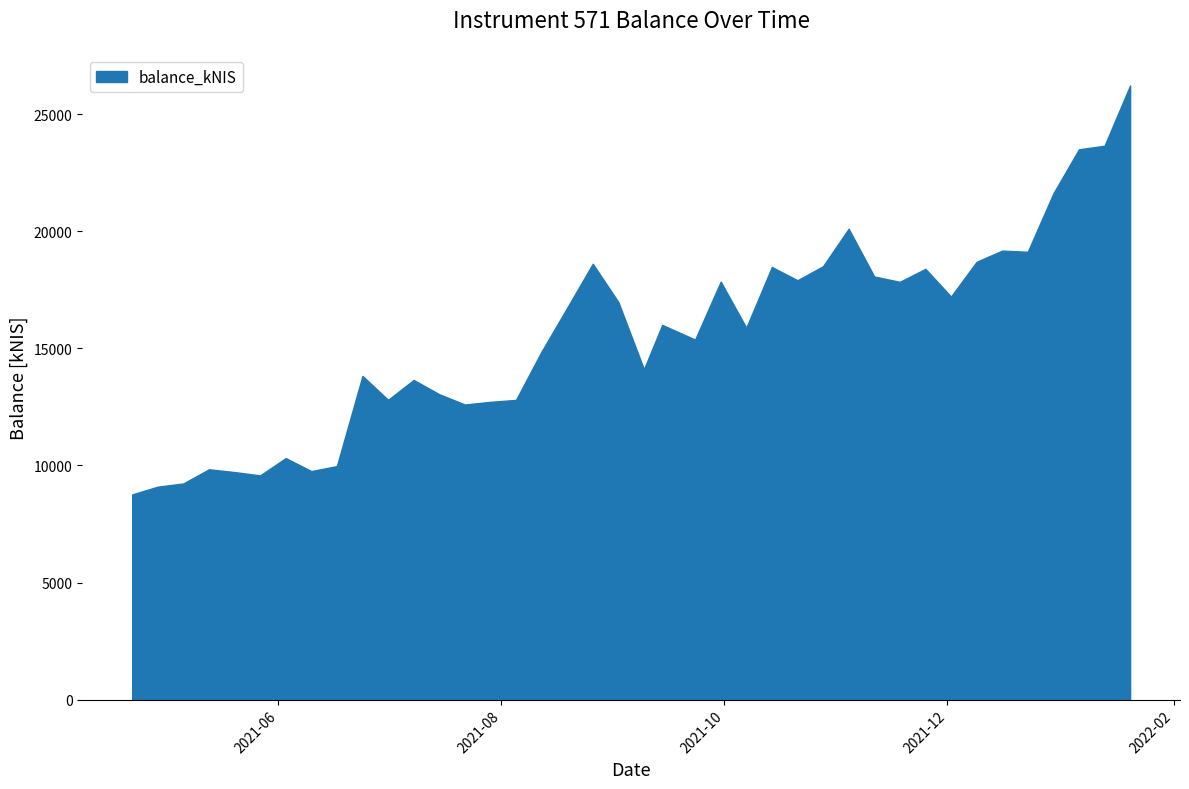

What is the maximum value shown in the chart?

26230.1